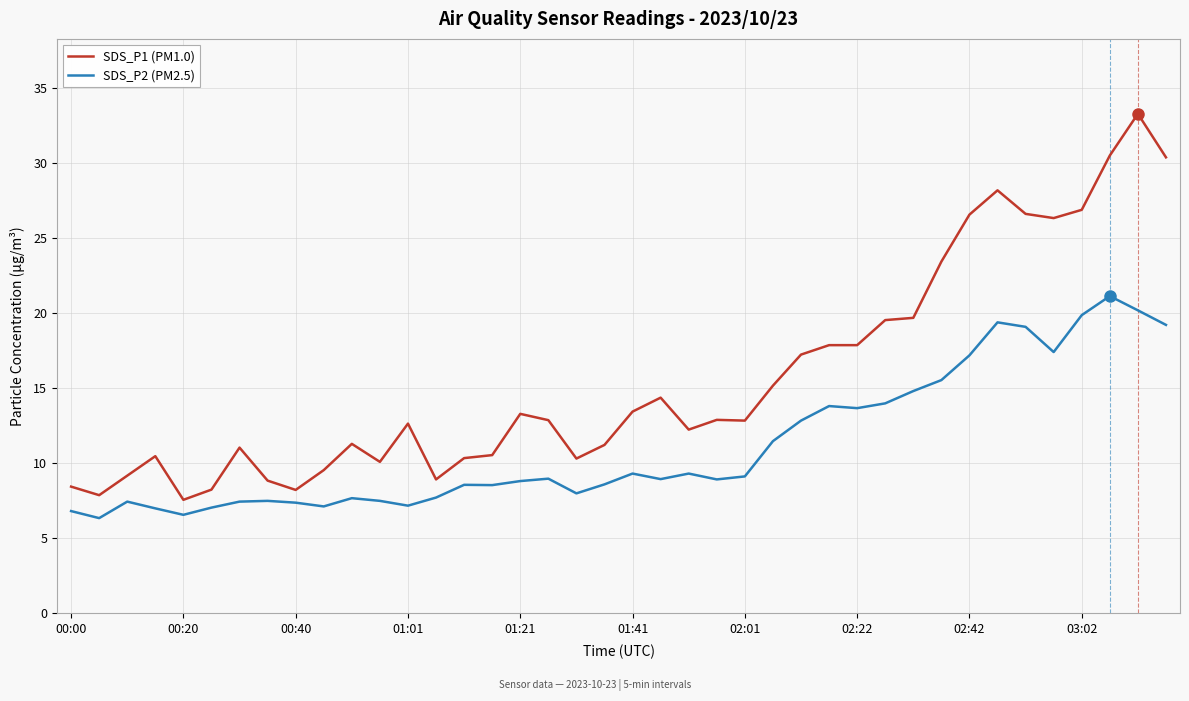

Which series has the largest total across all categories?

SDS_P1 (PM1.0)